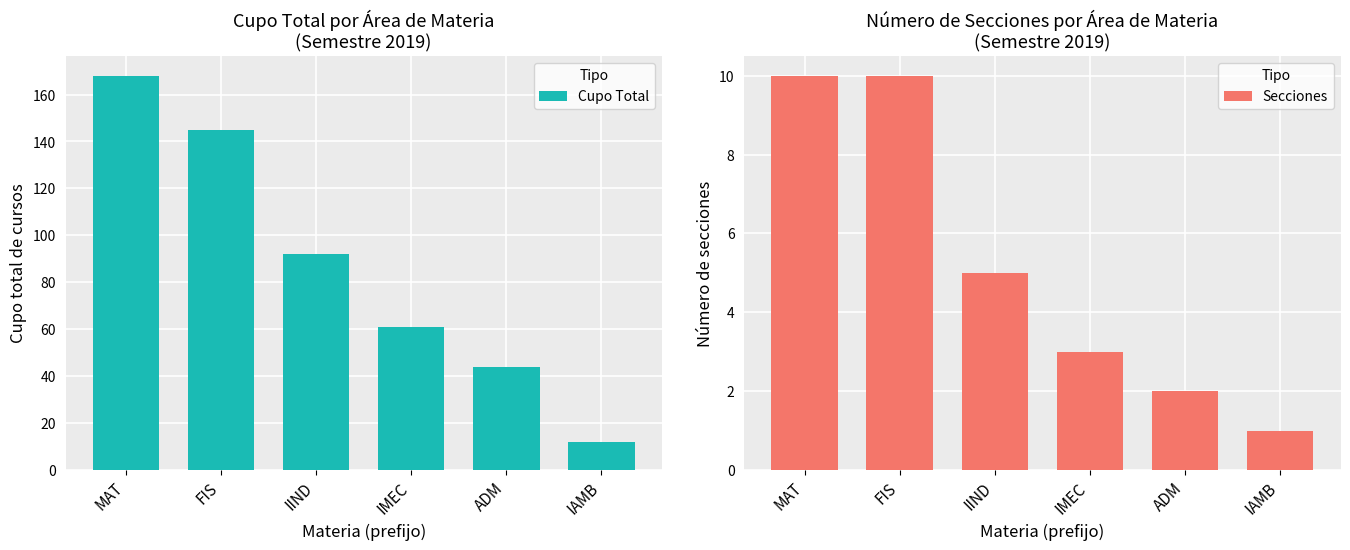

At MAT, list the series in order from smallest to largest.

Secciones, Cupo Total